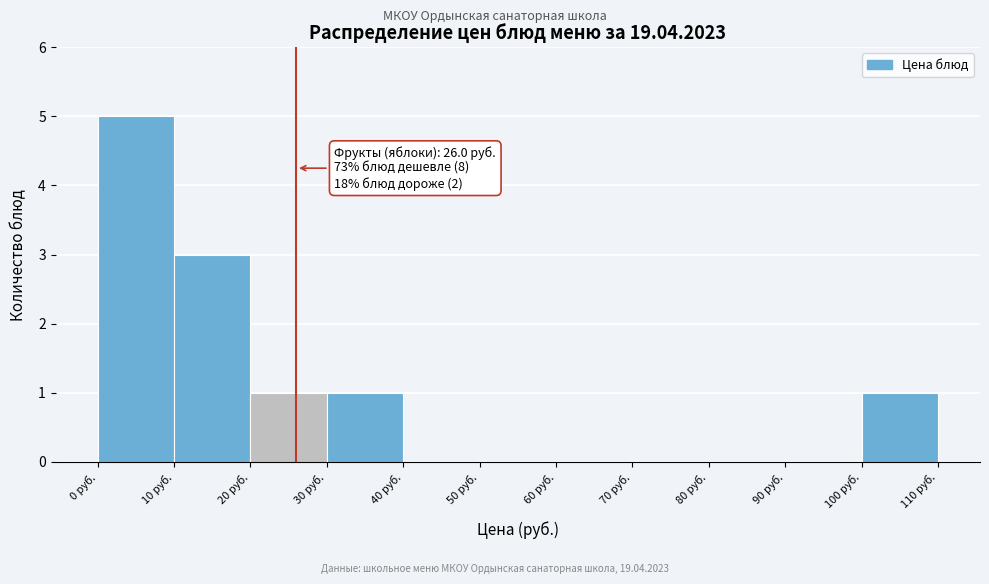

Which range on the x-axis has the tallest bar?

0 to 10